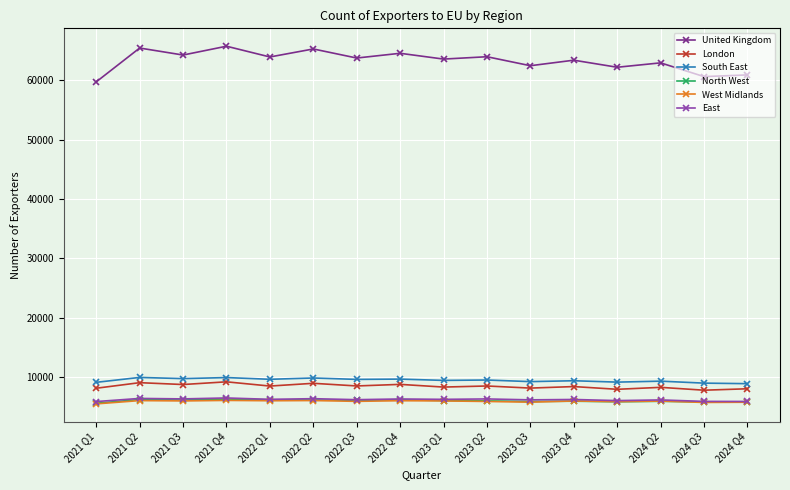

True or false: United Kingdom and West Midlands intersect in this chart.

False